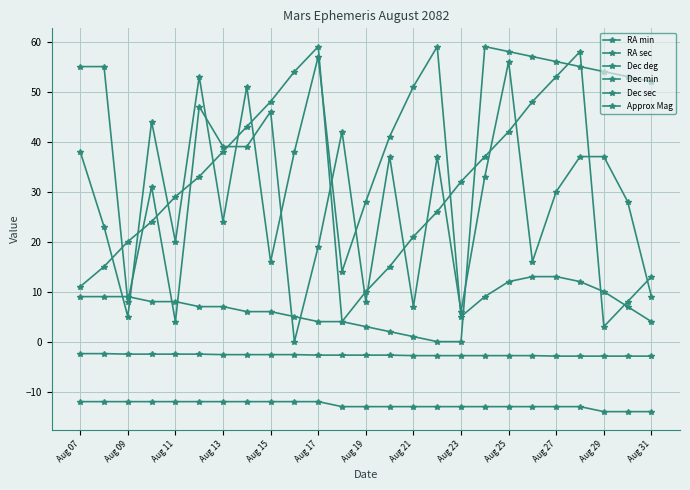

Does the chart have visible grid lines?

Yes